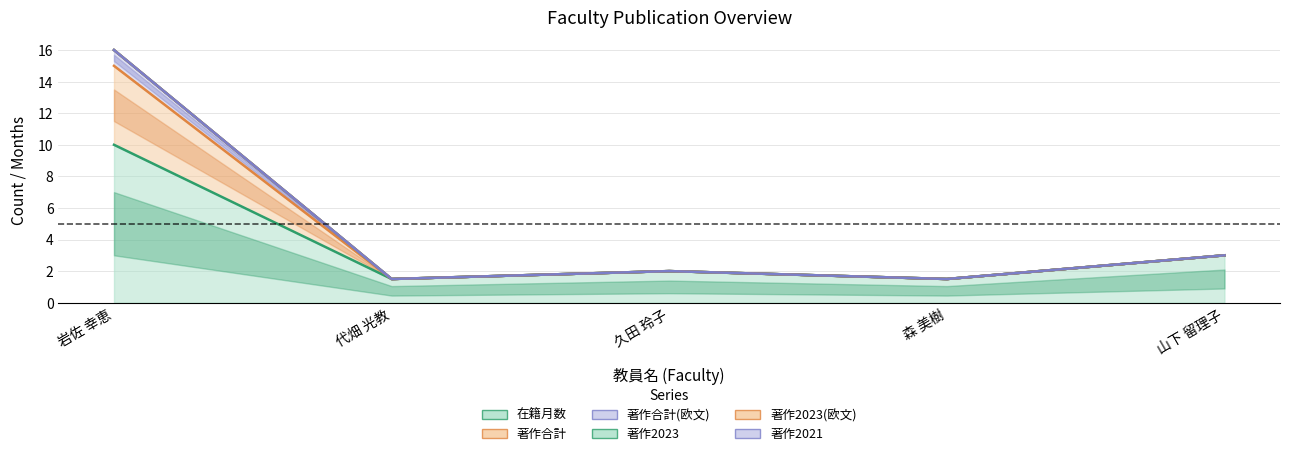

List the labels in order of 著作合計(欧文) value, largest first.

岩佐 幸恵, 山下 留理子, 久田 玲子, 代畑 光教, 森 美樹